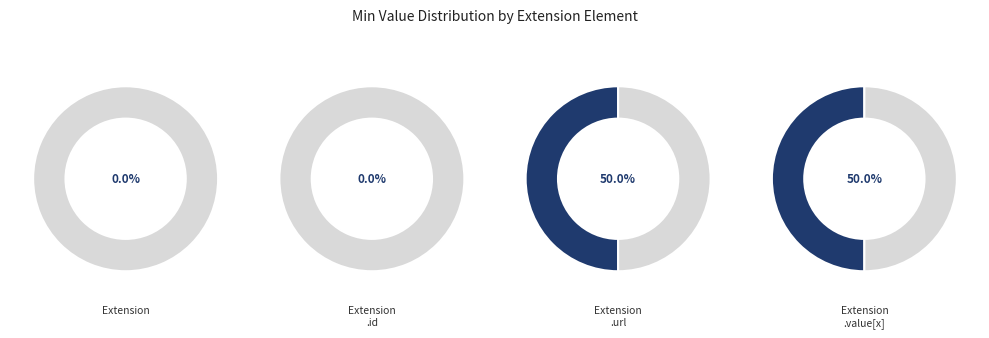

The Extension.value[x] slice represents 37% of the pie. True or false?

False